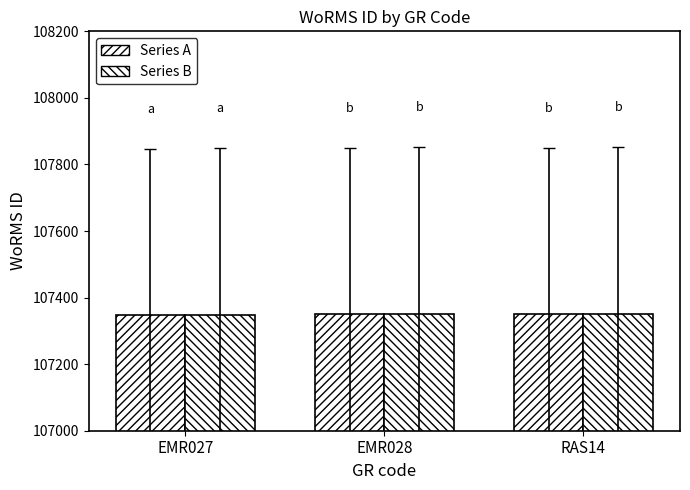

How many data points does each series have?

3